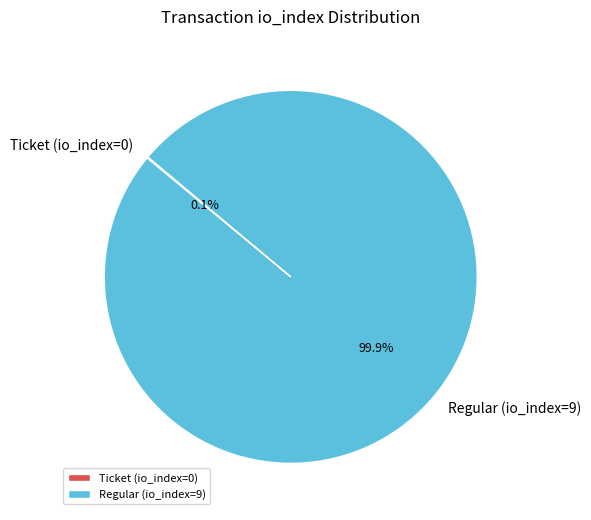

Which slice represents more than half of the pie?

Regular (io_index=9)